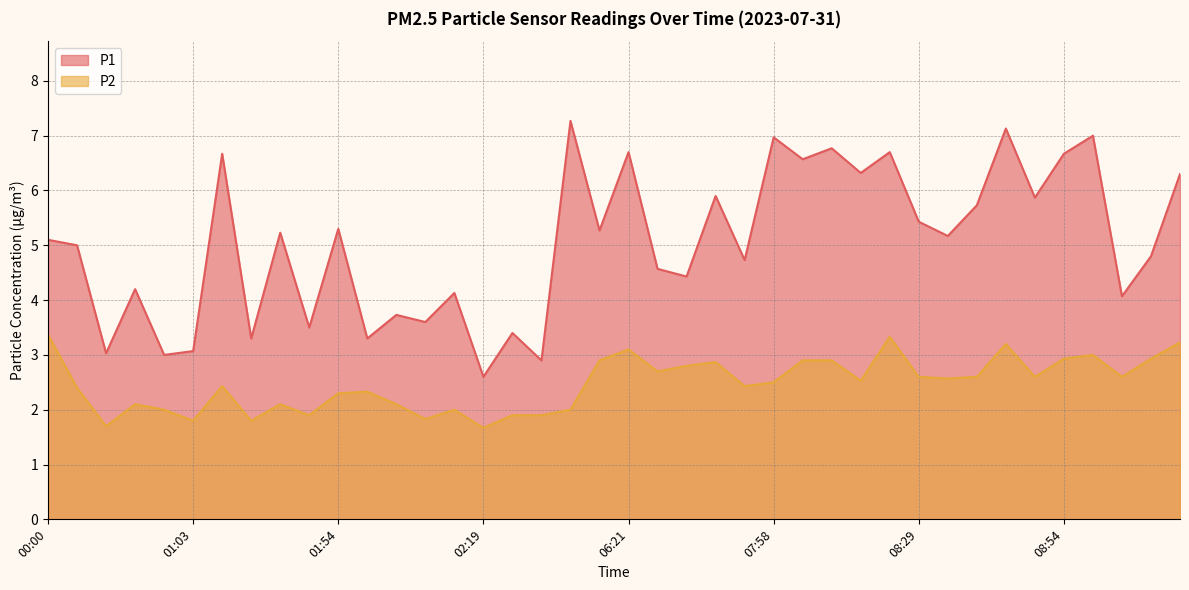

True or false: P1 and P2 cross at least once.

False